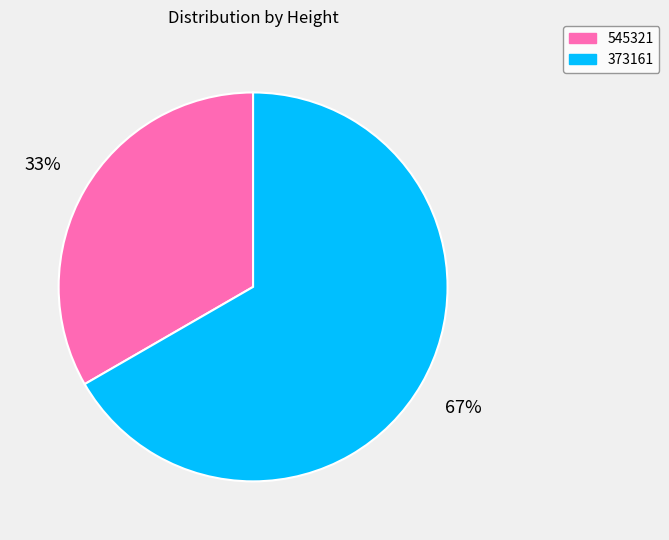

Is the sum of 545321 and 373161 greater than half?

Yes